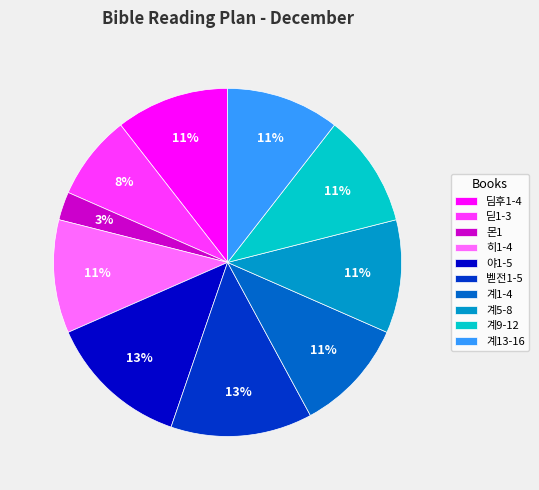

To the nearest percent, what is the average slice percentage?

10%